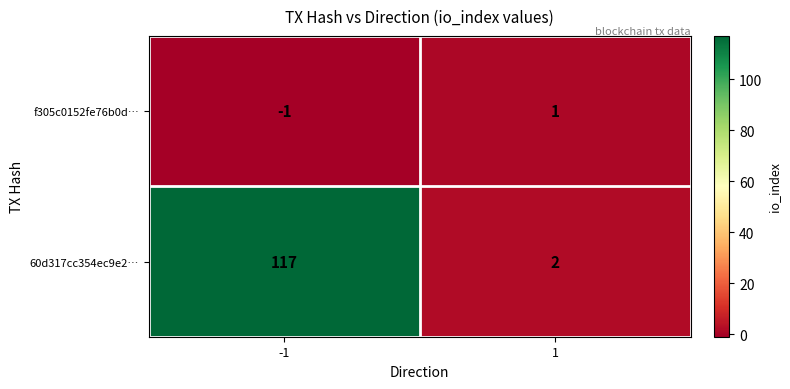

Which category has the lowest value across all series?

-1